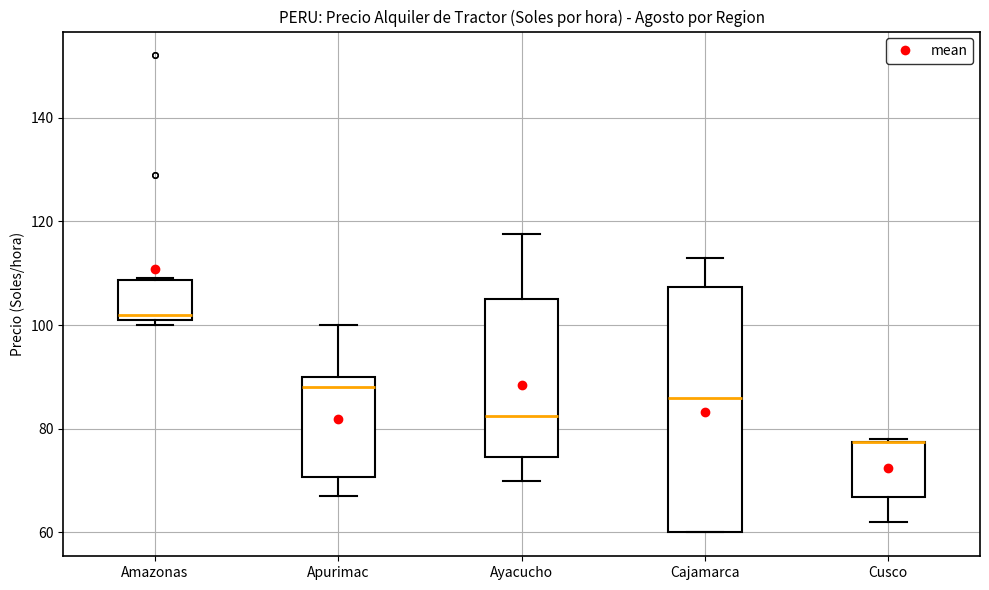

Which box is the tallest, from its lower edge to its upper edge?

Cajamarca